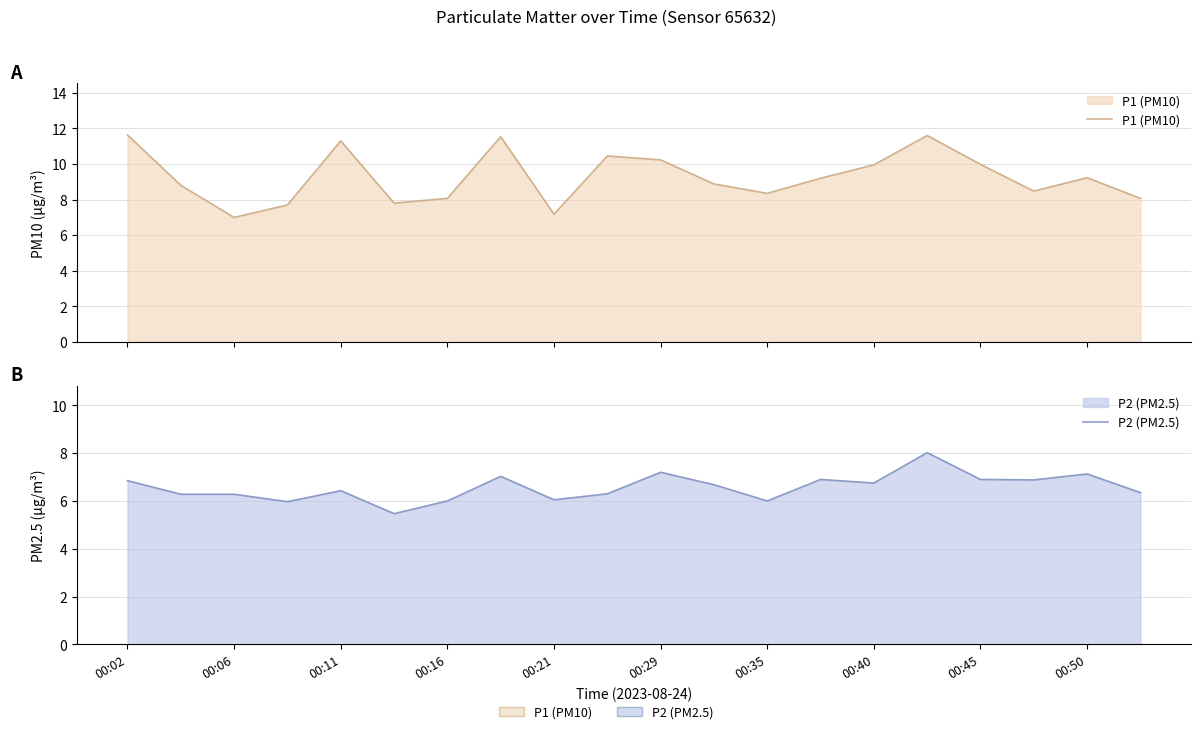

How many interior local peaks does the P1 (PM10) series have?

5